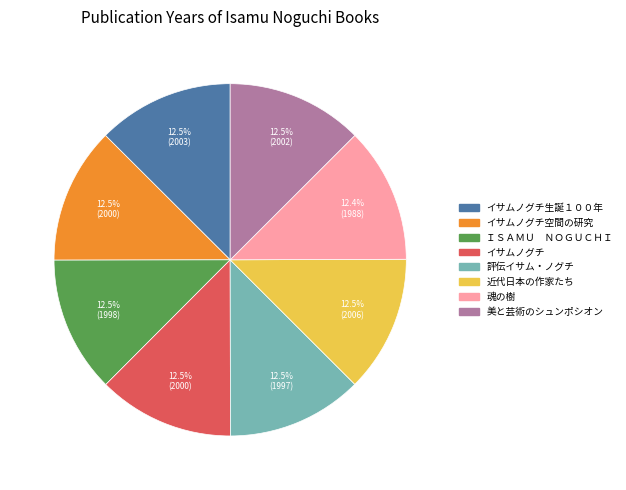

The 魂の樹 slice represents 18% of the pie. True or false?

False